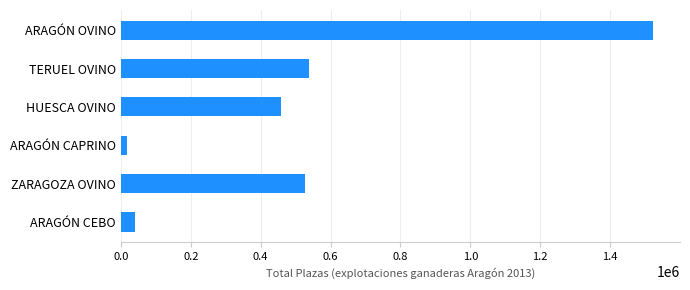

Is it true that the value at ARAGÓN OVINO is 1523513?

True